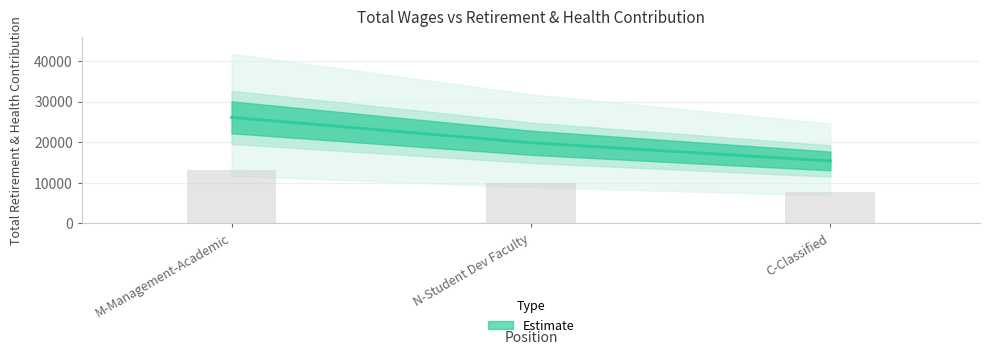

Does the chart contain stacked bars?

No